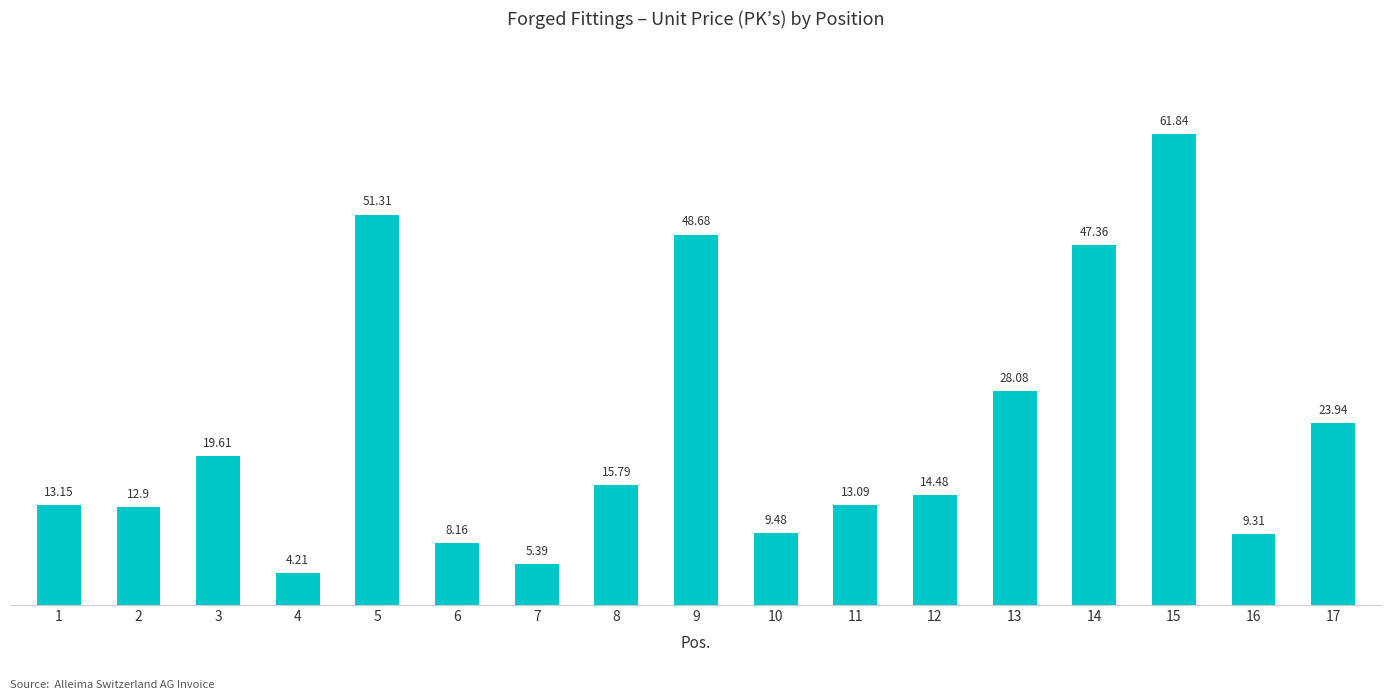

What is the greatest value displayed?

61.8